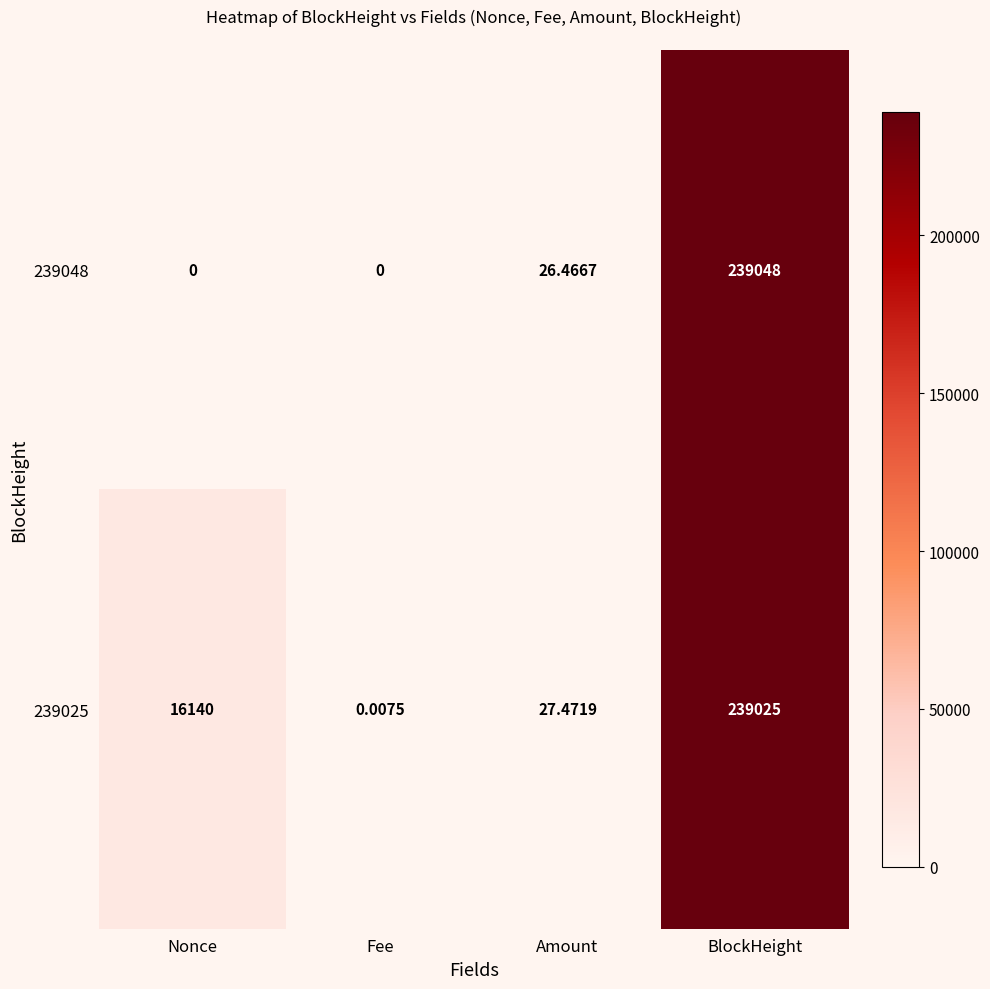

Rank the series at Fee from lowest to highest value.

239048, 239025